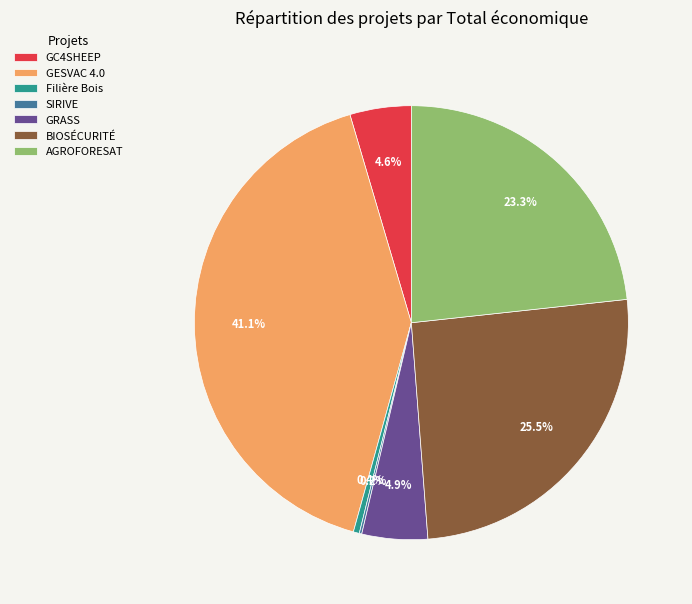

Which category has the biggest portion of the pie?

GESVAC 4.0